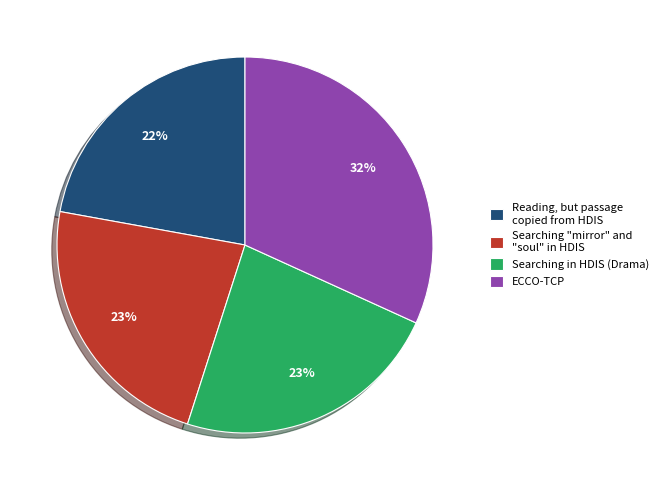

Is the sum of Reading, but passage copied from HDIS and Searching in HDIS (Drama) greater than half?

No